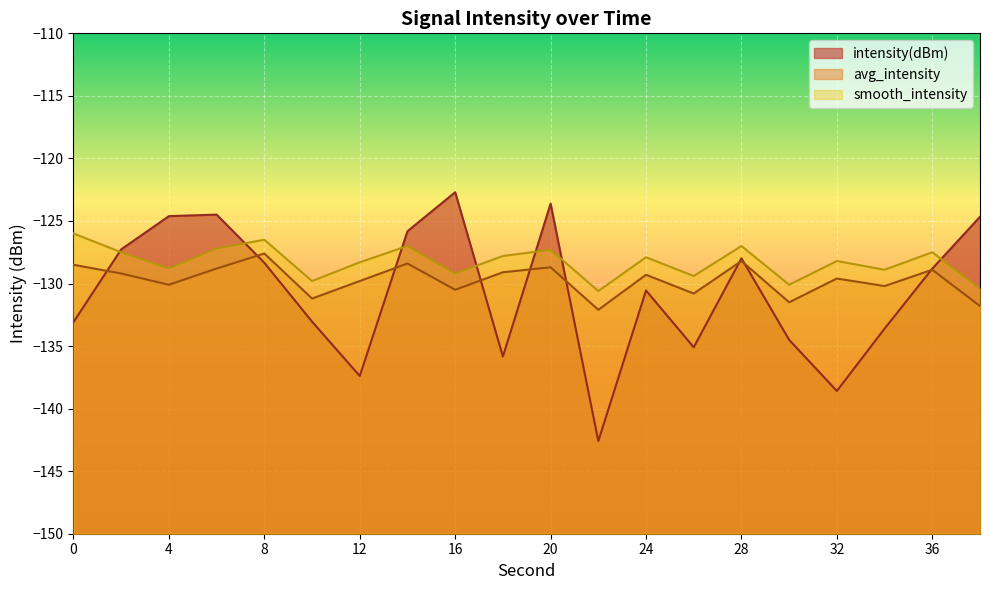

In avg_intensity, how many points are higher than both neighbors (excluding endpoints)?

7